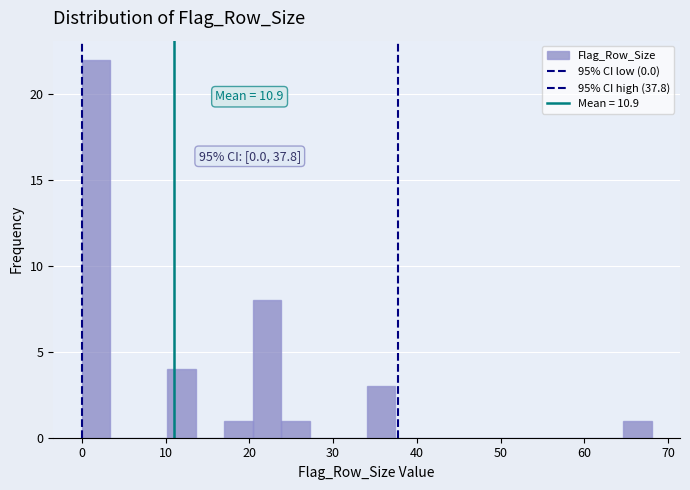

Around what value on the x-axis is the tallest bar? Give the approximate position of its centre, as read against the axis.

2